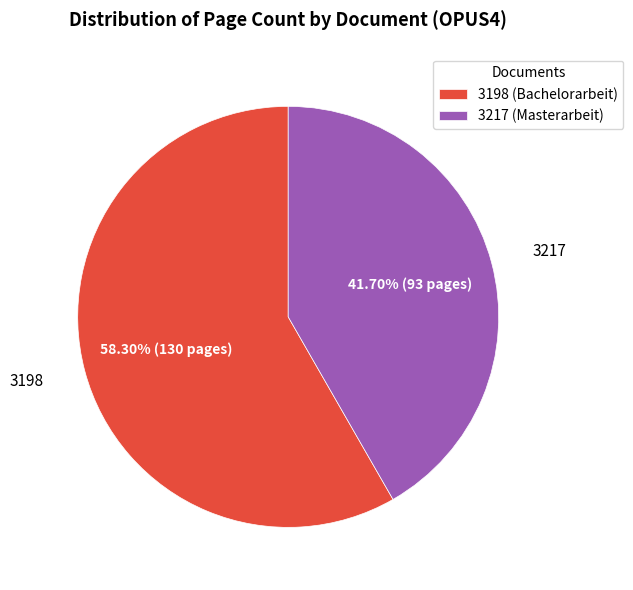

Does any single category account for the majority?

Yes